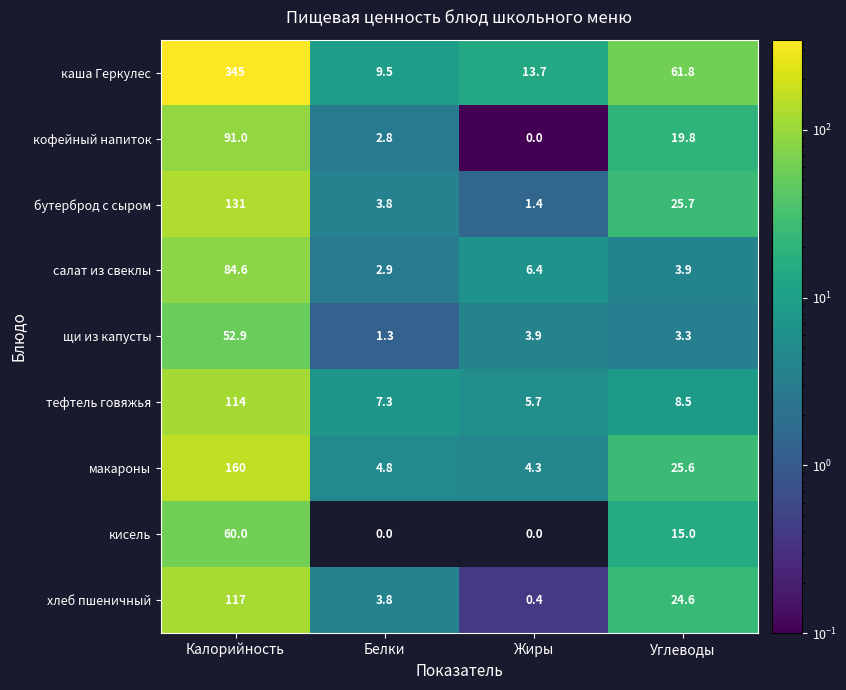

True or false: кисель has a value of 4.3 at Углеводы.

False